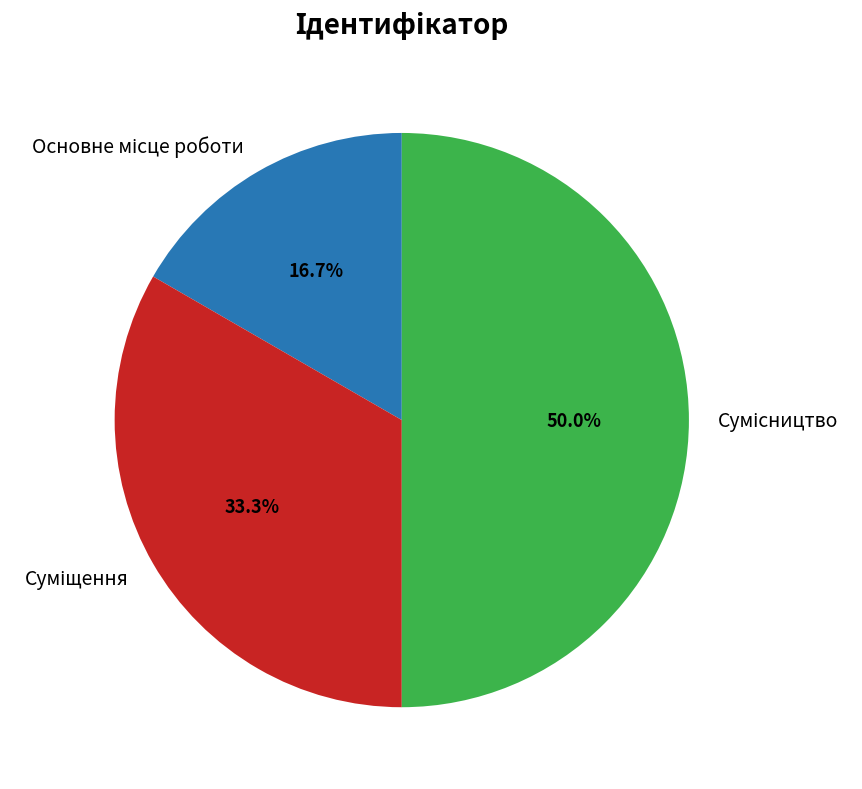

How much of the chart is everything except Суміщення?

66.7%